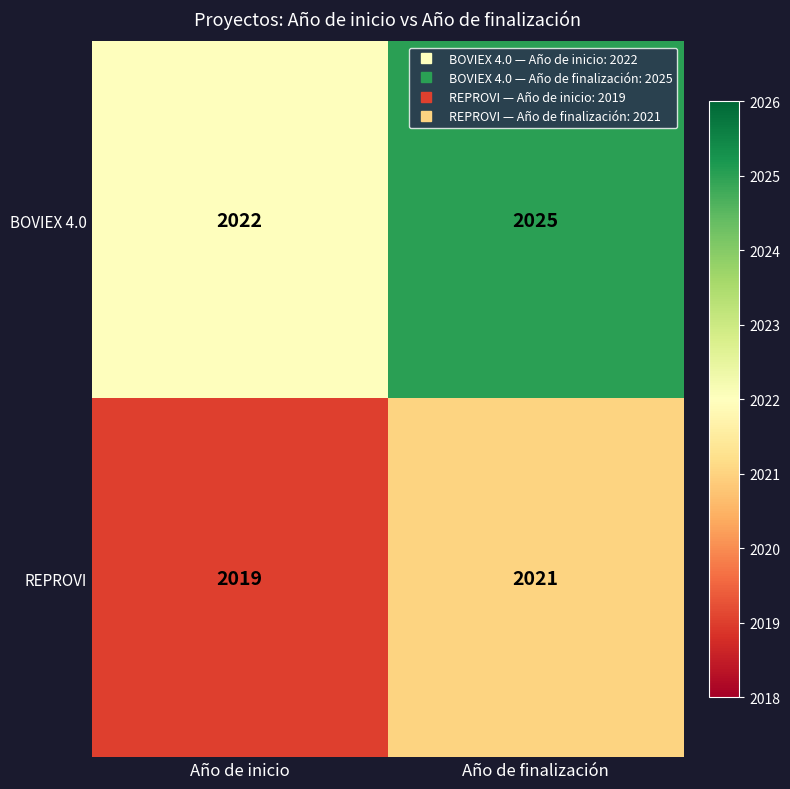

Is it true that BOVIEX 4.0 equals 2025 at Año de finalización?

True